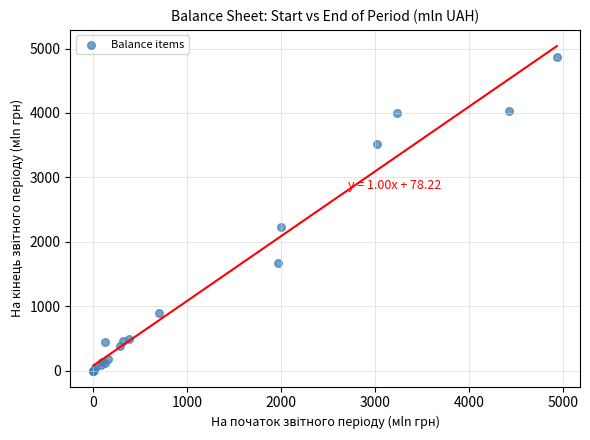

What Y value in the scatter plot is closest to 2435?

2232.7